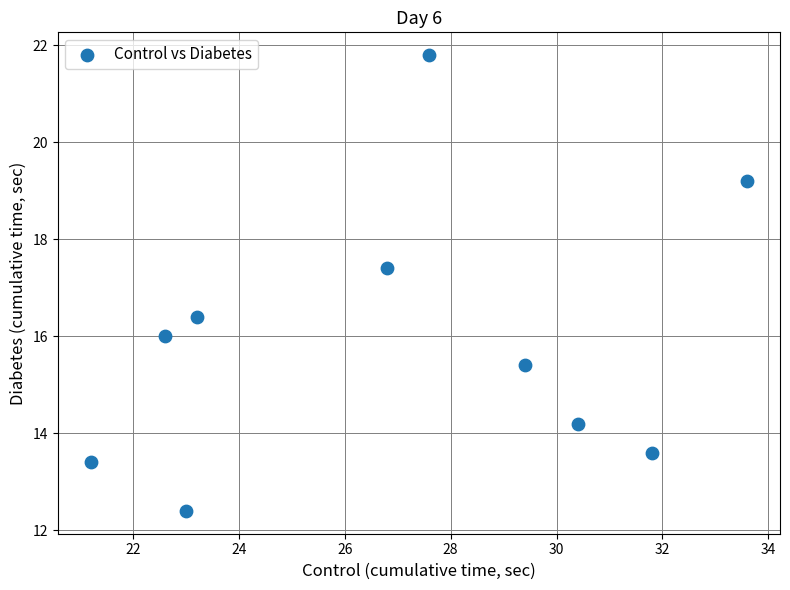

What is the range of Y values (max minus min)?

9.4